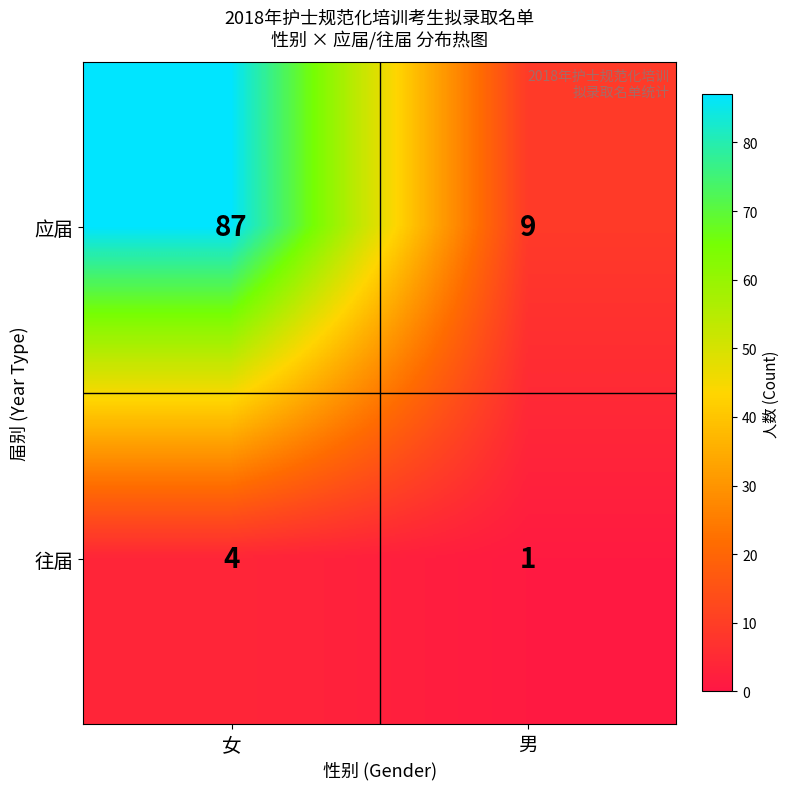

Which series has the widest spread of values?

应届